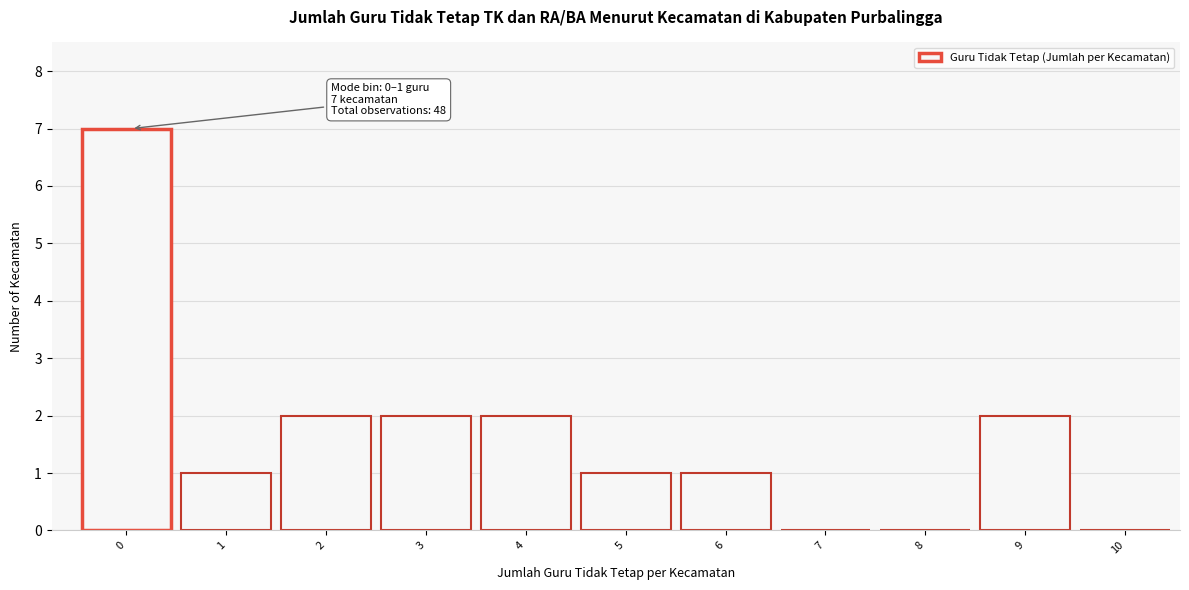

Reading left to right, what are all the values shown in this chart?

0=7	1=1	2=2	3=2	4=2	5=1	6=1	7=0	8=0	9=2	10=0